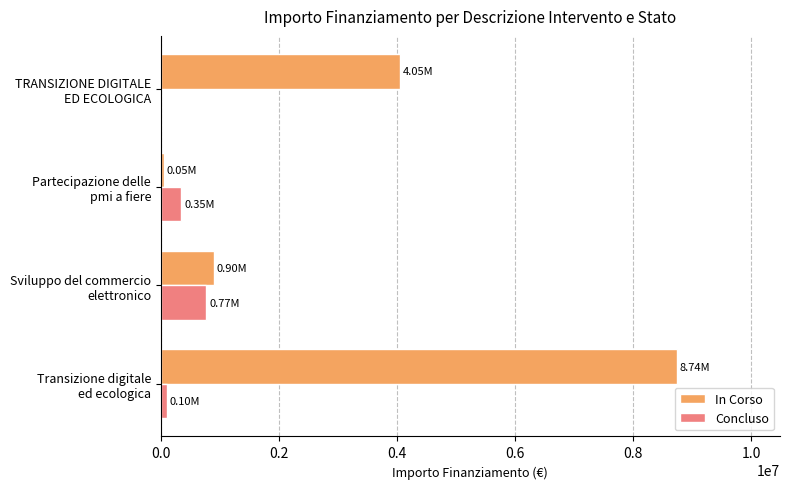

Which series has the largest total across all categories?

In Corso